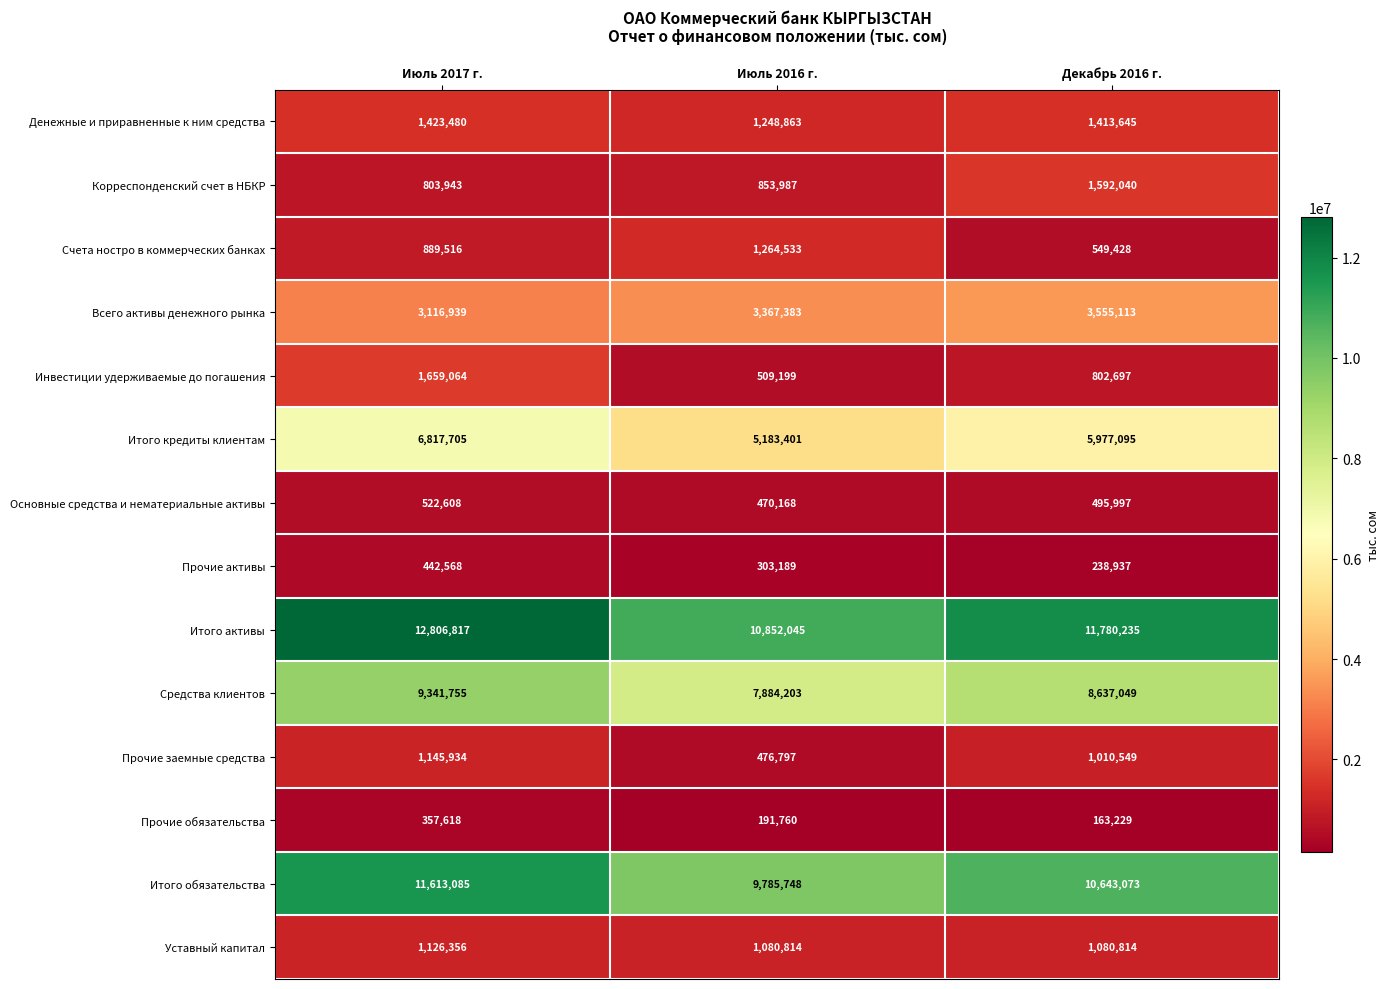

At which category does the chart reach its minimum across all series?

Декабрь 2016 г.